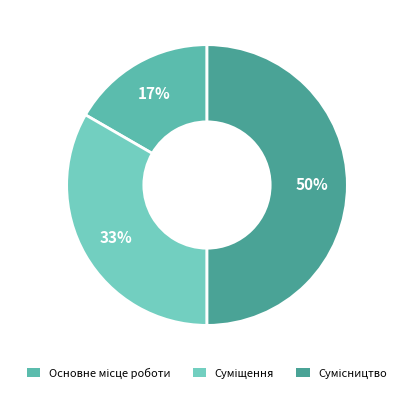

How many slices are in this pie chart?

3